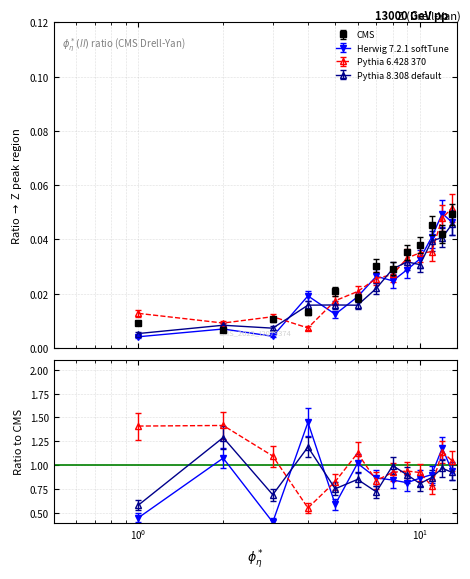

Is the value of Herwig 7.2.1 softTune at 10 greater than the value of Pythia 6.428 370 at 8?

Yes